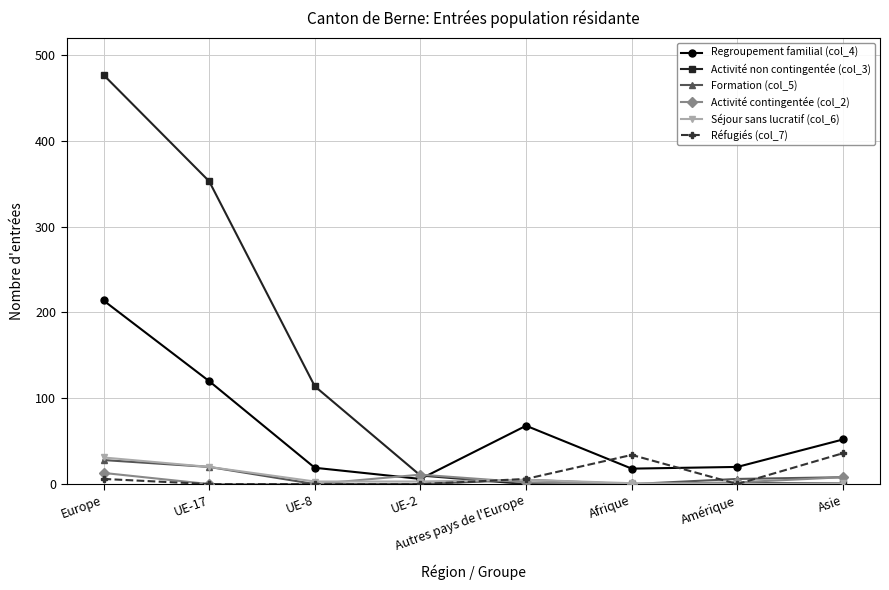

What is the sum of the Regroupement familial (col_4) values at UE-17 and Afrique?

138